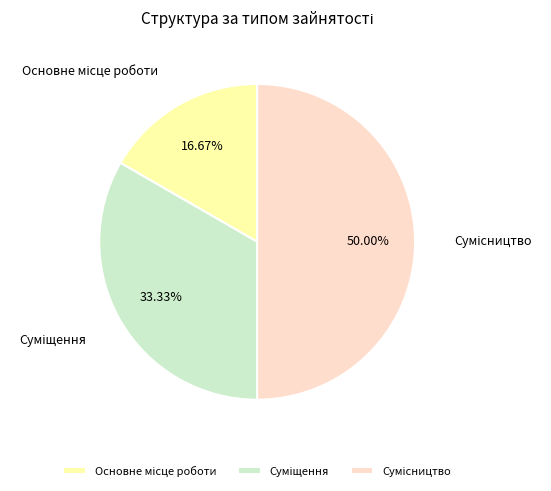

How many slices are in this pie chart?

3